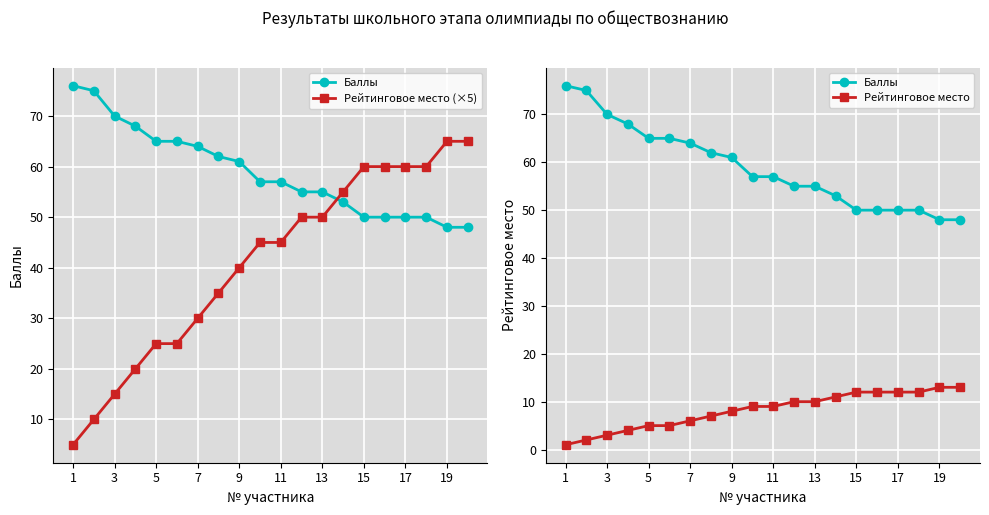

Reading right to left, transcribe all the data shown in this chart.

Баллы: 48	48	50	50	50	50	53	55	55	57	57	61	62	64	65	65	68	70	75	76
Рейтинговое место (×5): 65	65	60	60	60	60	55	50	50	45	45	40	35	30	25	25	20	15	10	5
Рейтинговое место: 13	13	12	12	12	12	11	10	10	9	9	8	7	6	5	5	4	3	2	1